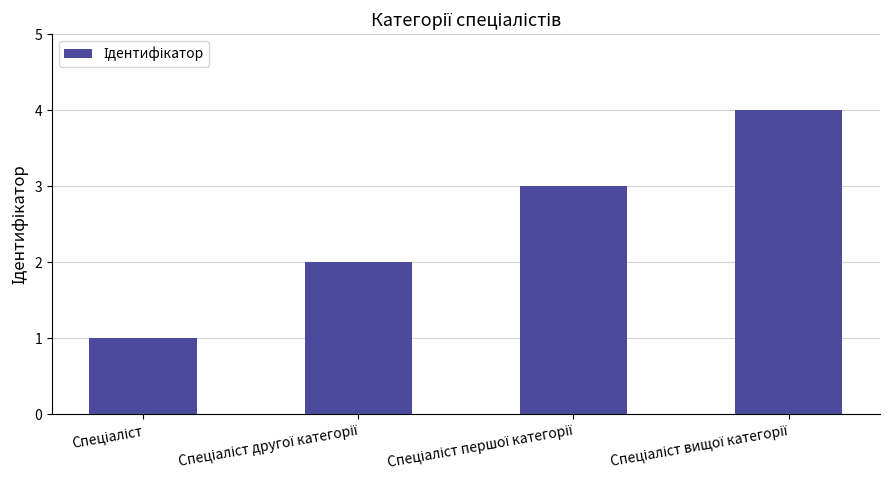

What is the difference between the maximum and minimum values?

3